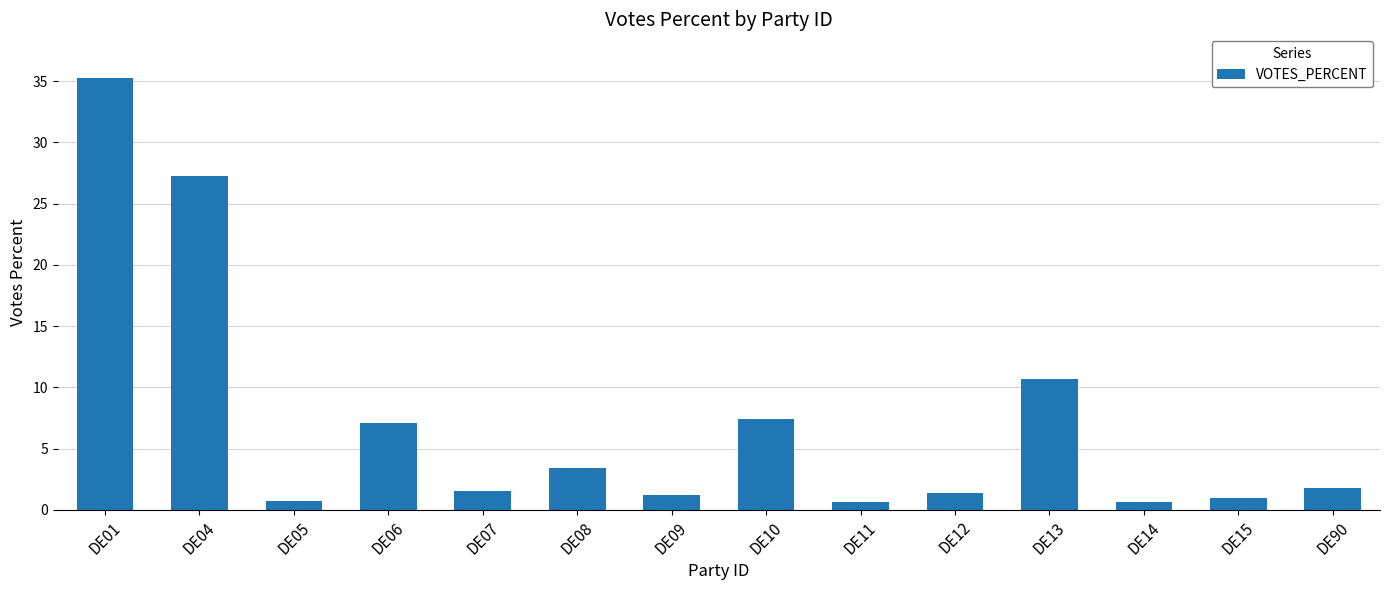

Count the number of categories in the chart.

14